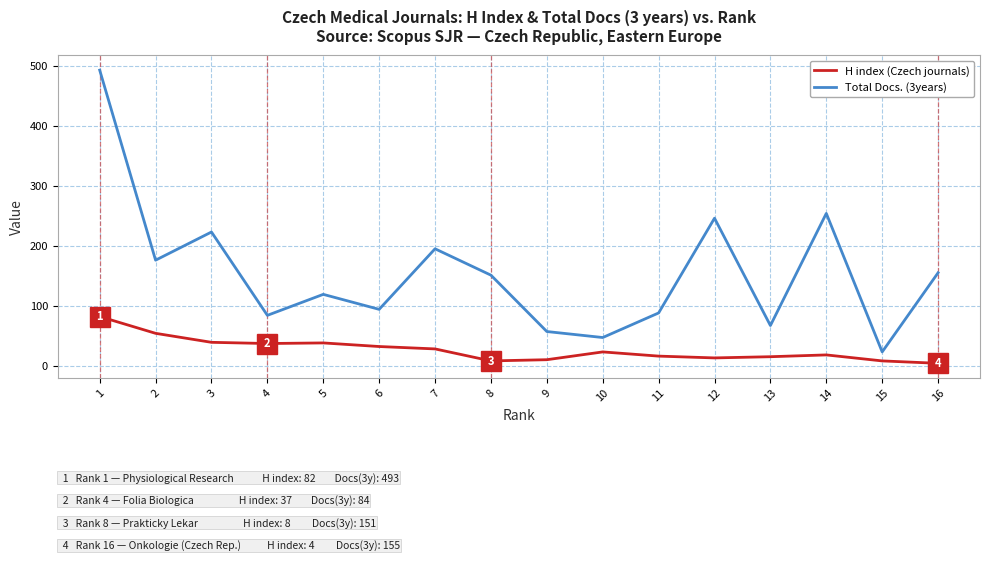

What is the maximum value shown in the chart?

493